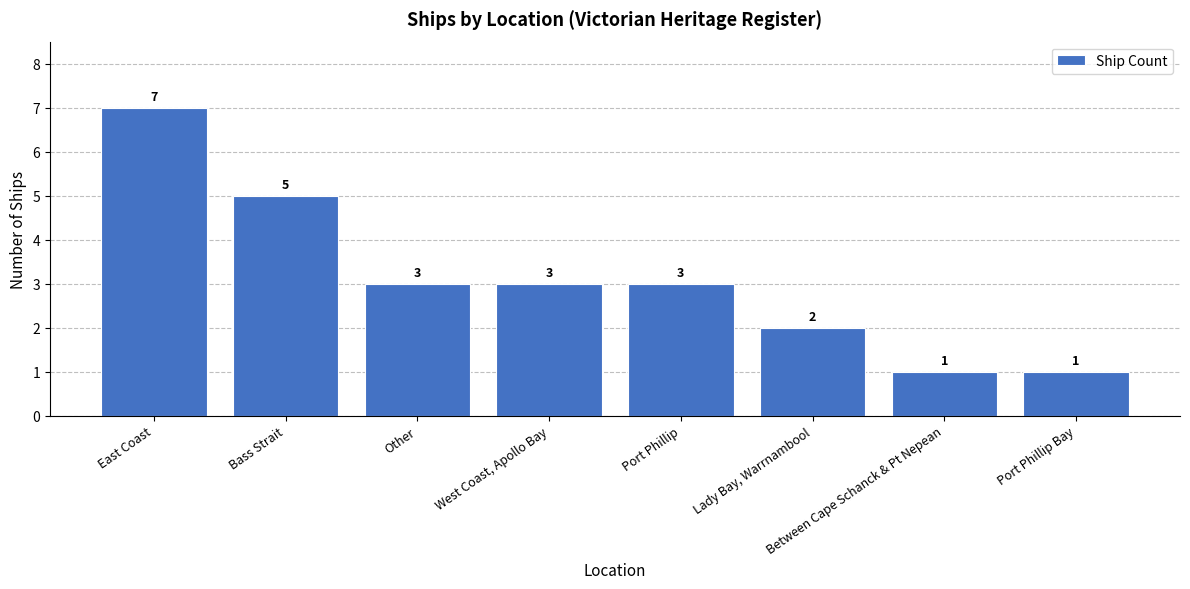

What is the label of the 3rd bar from the left?

Other